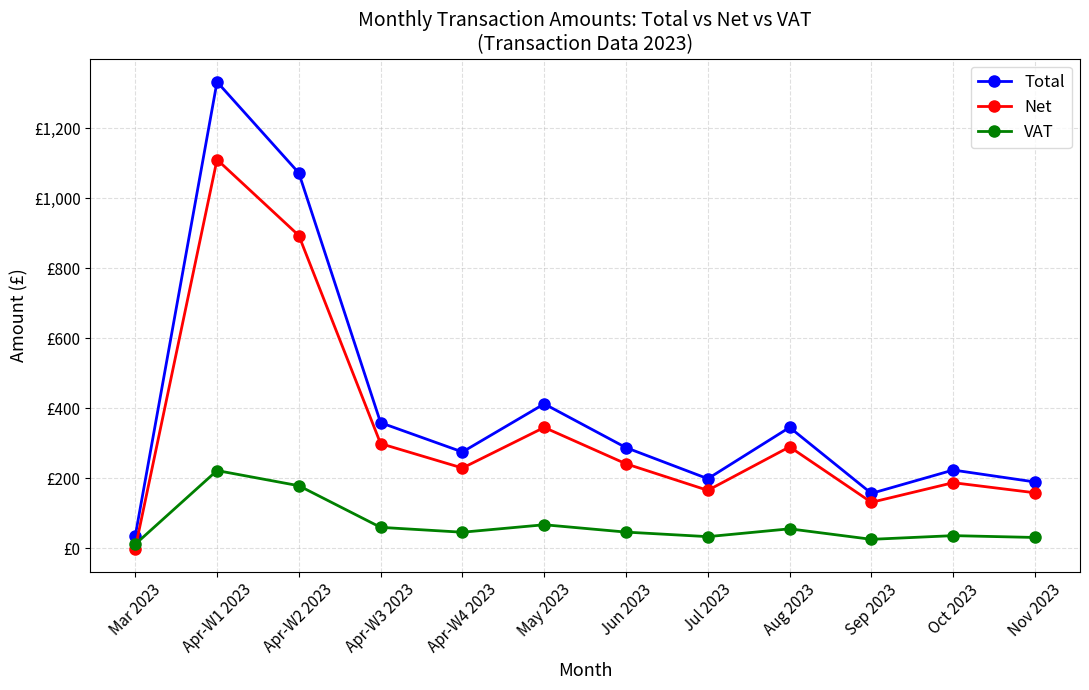

Is it true that VAT equals 46.2 at Jun 2023?

True